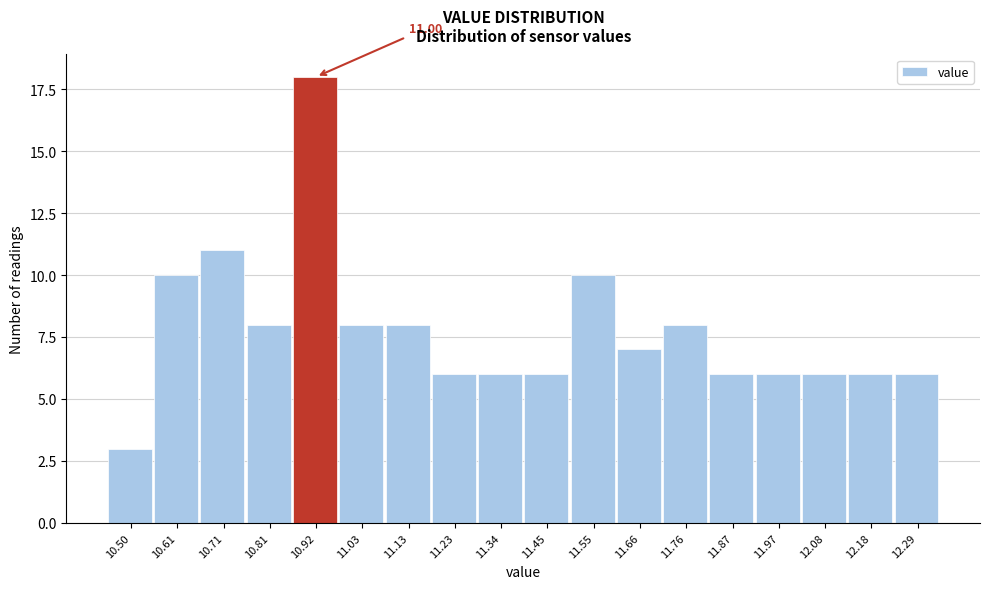

What is the difference between the maximum and minimum values?

15